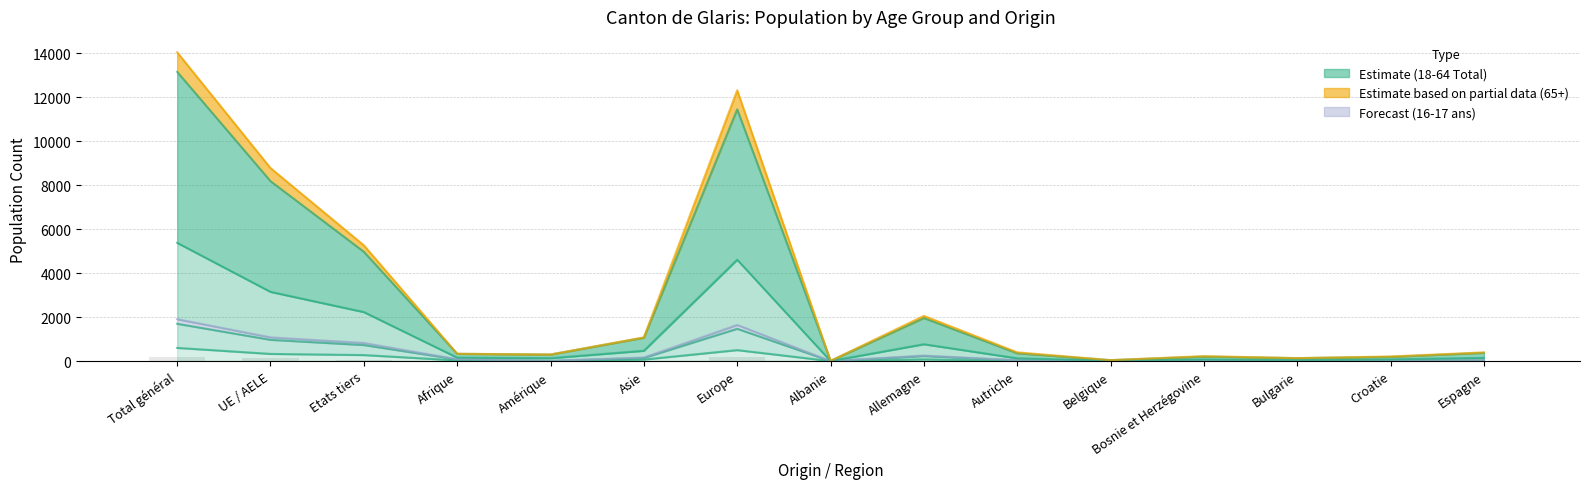

Count the number of categories in the chart.

15